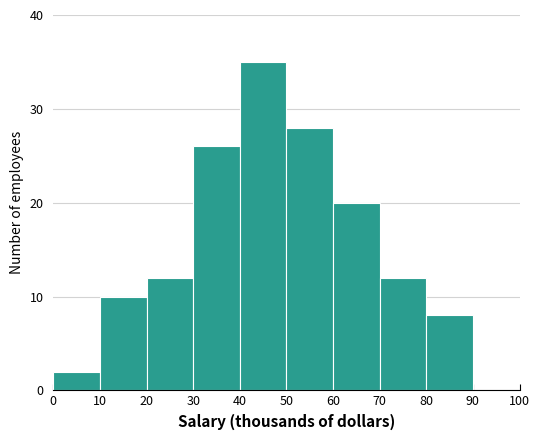

Which range on the x-axis has the tallest bar?

40 to 50